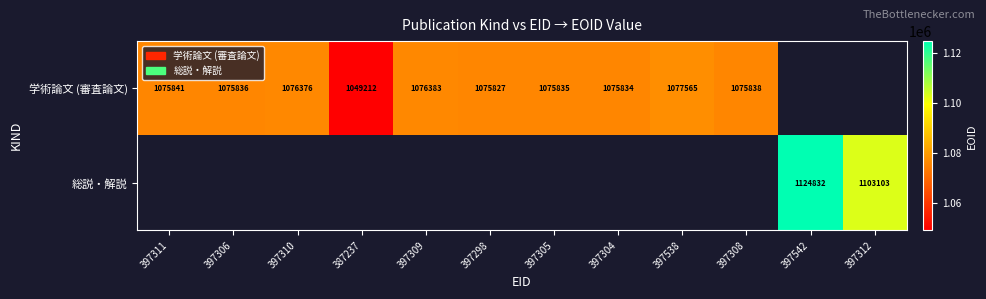

The value of 総説・解説 at 397312 is 1943745. True or false?

False